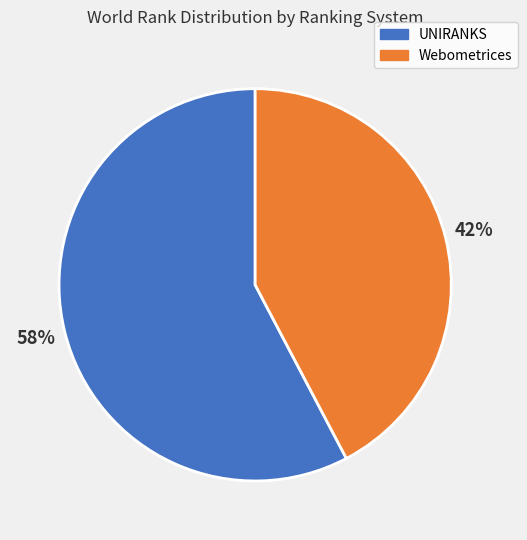

Which has a higher value, Webometrices or UNIRANKS?

UNIRANKS